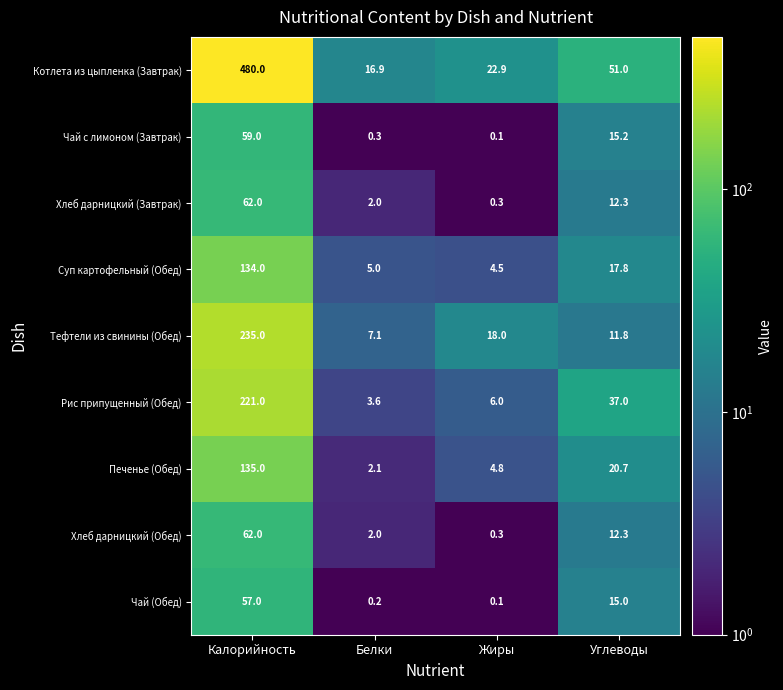

At which category is the sum across all series the highest?

Калорийность